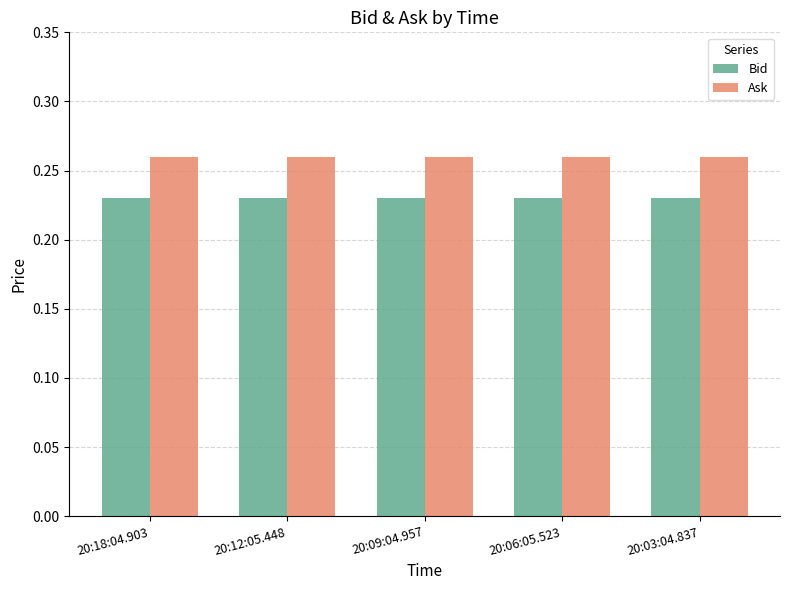

Rank the series by their average value, from highest to lowest.

Ask, Bid